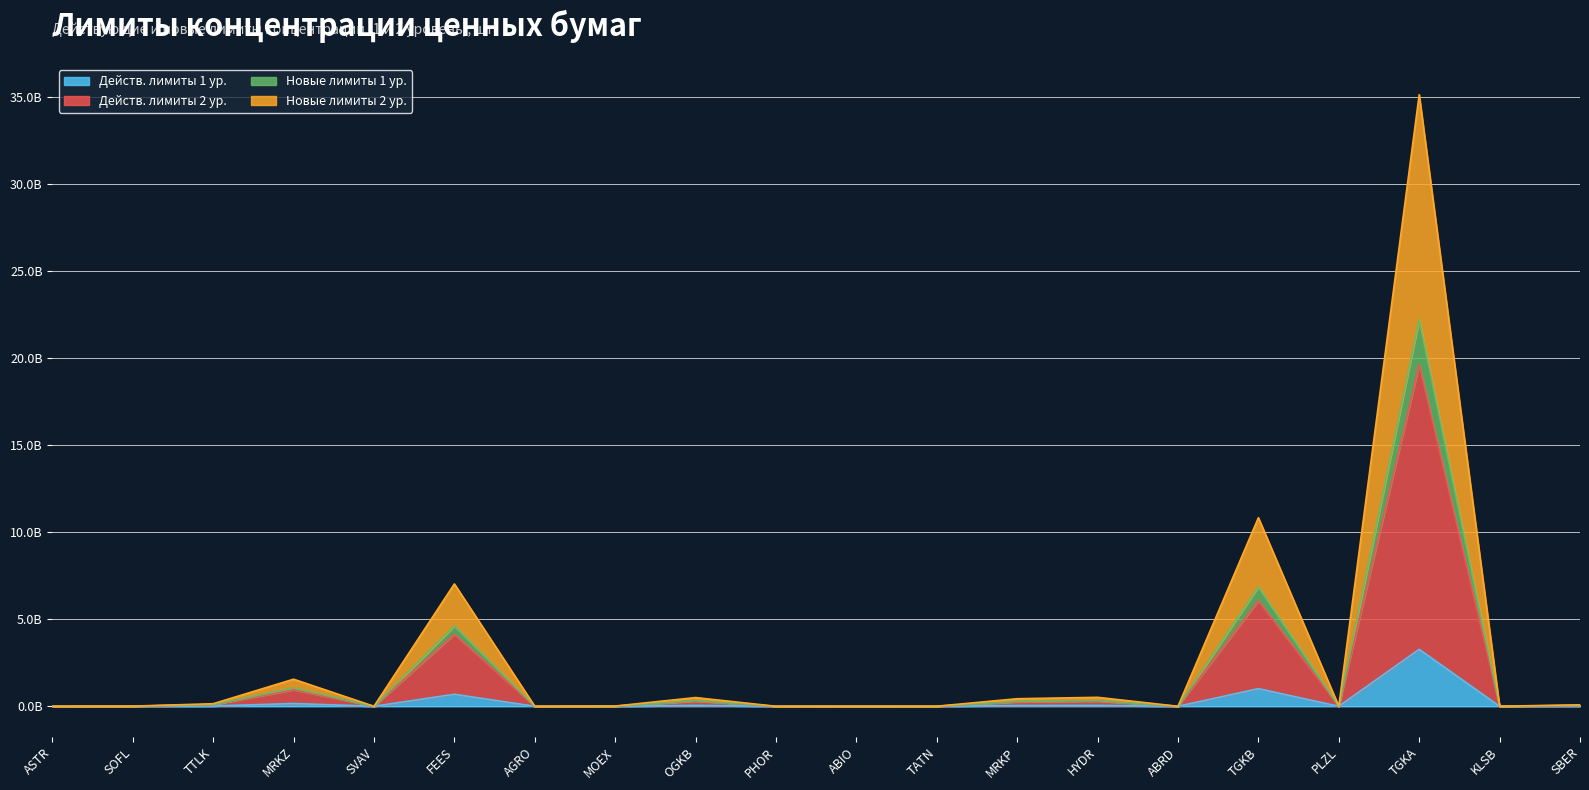

What are all the series names shown in the legend?

Действ. лимиты 1 ур., Действ. лимиты 2 ур., Новые лимиты 1 ур., Новые лимиты 2 ур.